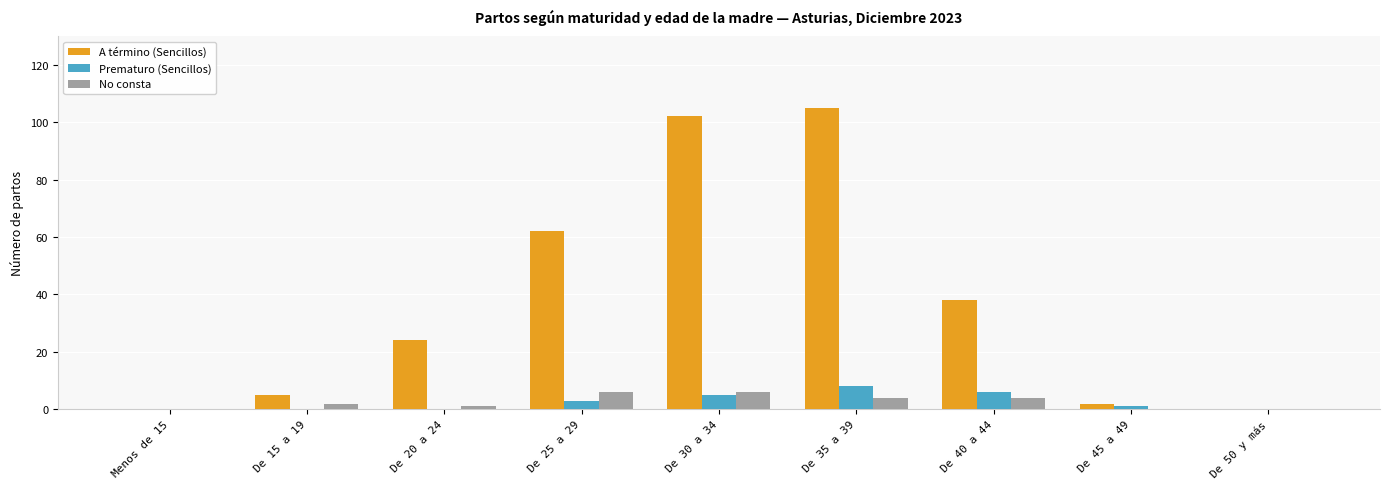

Which series has the largest total across all categories?

A término (Sencillos)